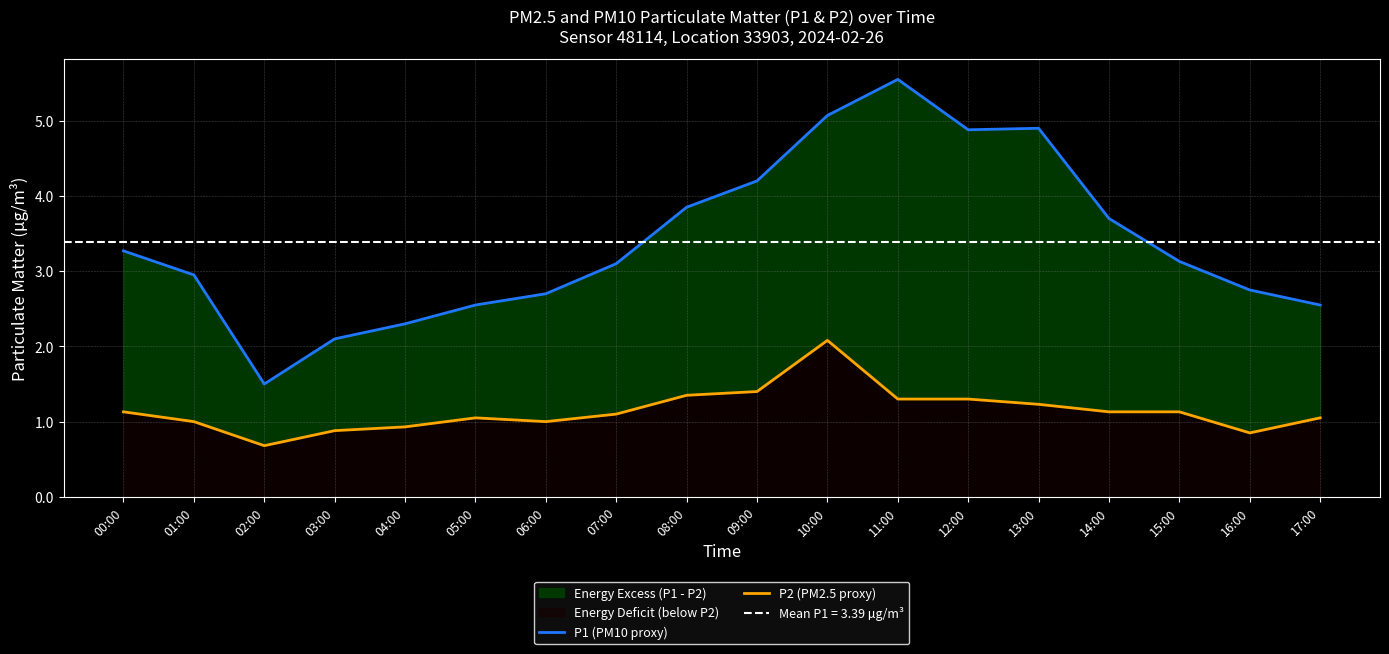

What is the average value of the P1 (PM10 proxy) series?

3.4